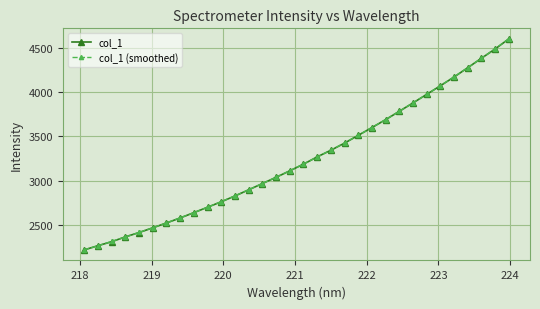

What is the difference between the second highest and second lowest values in the col_1 series?

2219.9